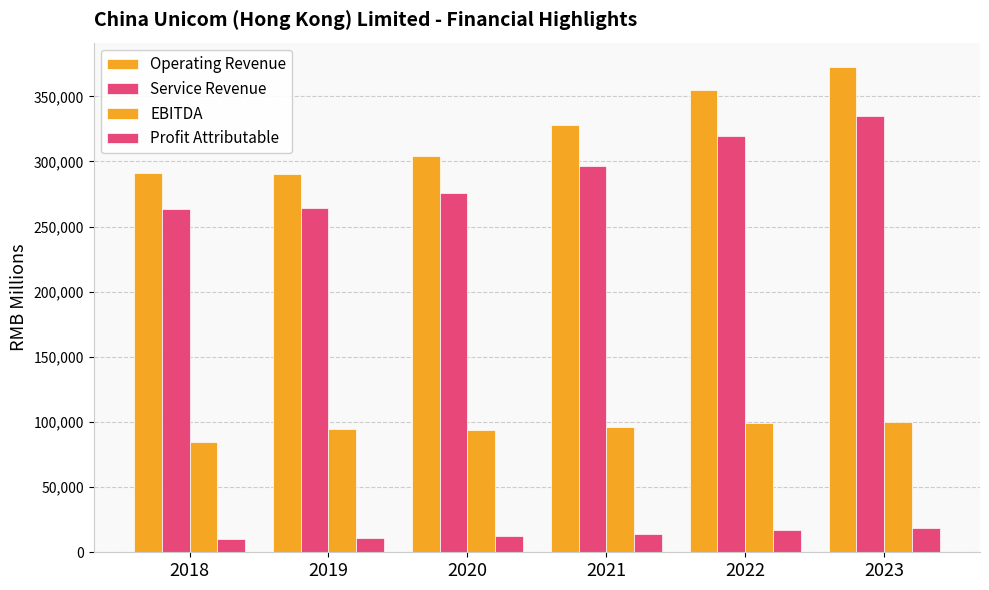

How many series are shown in this chart?

4